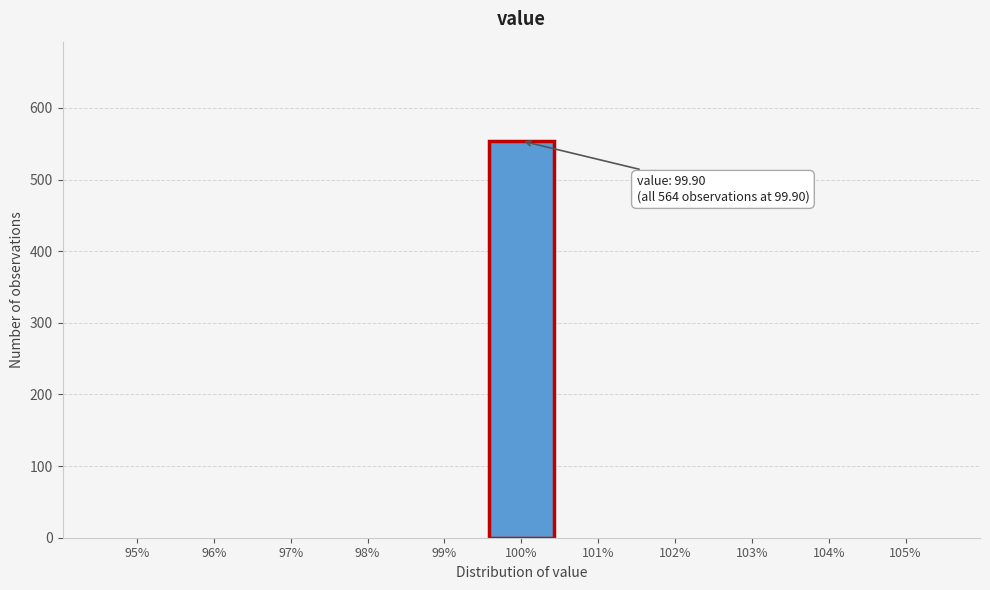

Which range on the x-axis has the tallest bar?

99.5 to 100.5